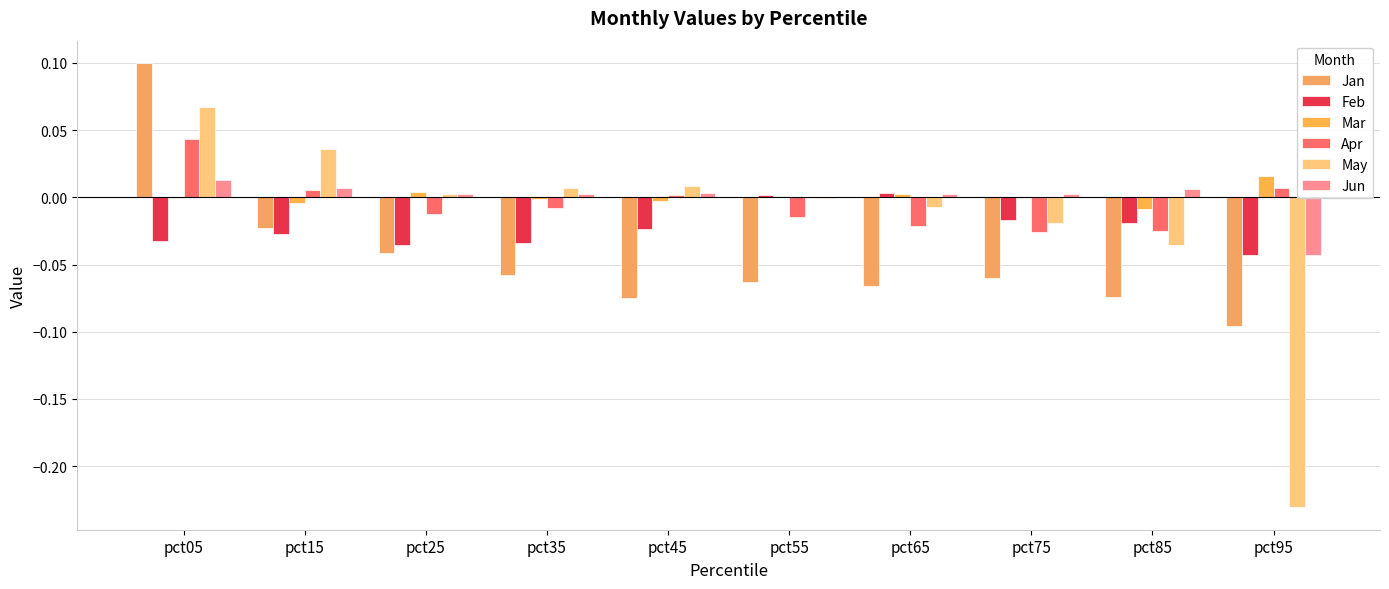

Rank the series by their maximum value, from highest to lowest.

Jan, May, Apr, Mar, Jun, Feb